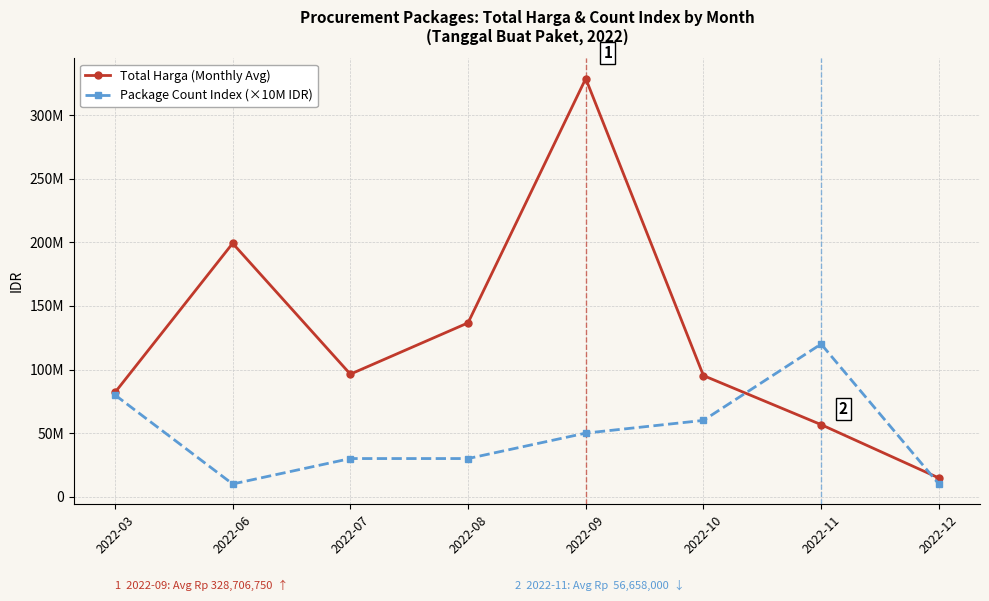

Is this an area chart (filled region under the line)?

No